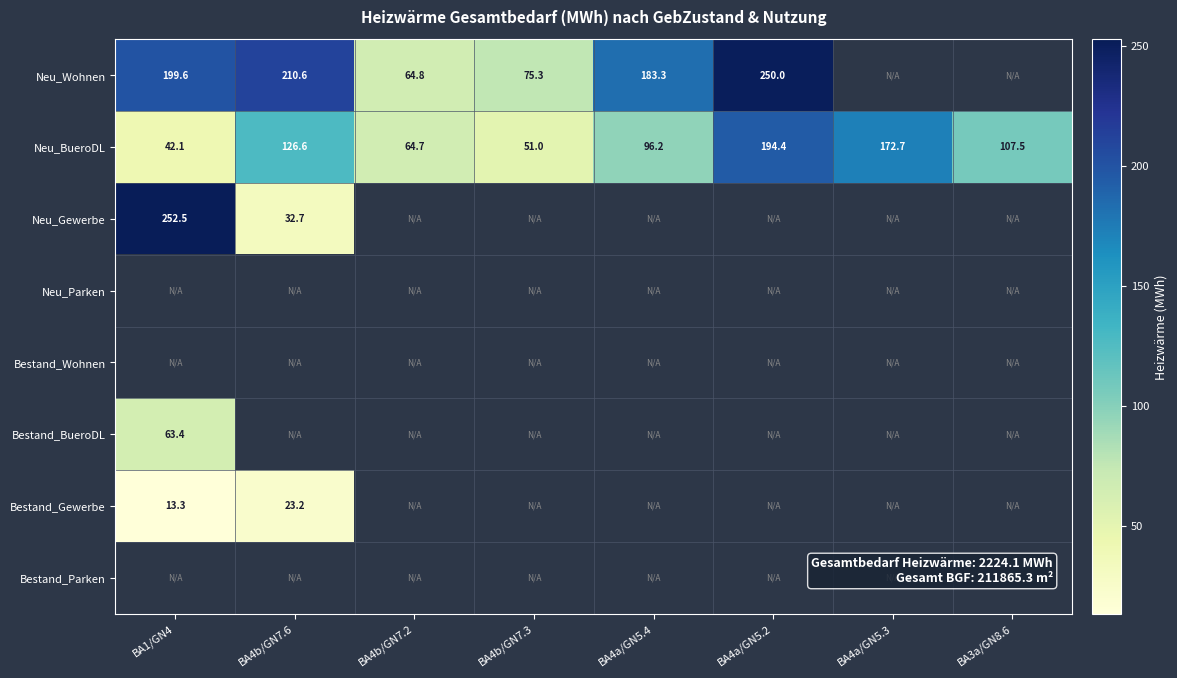

What is the smallest value displayed?

13.3